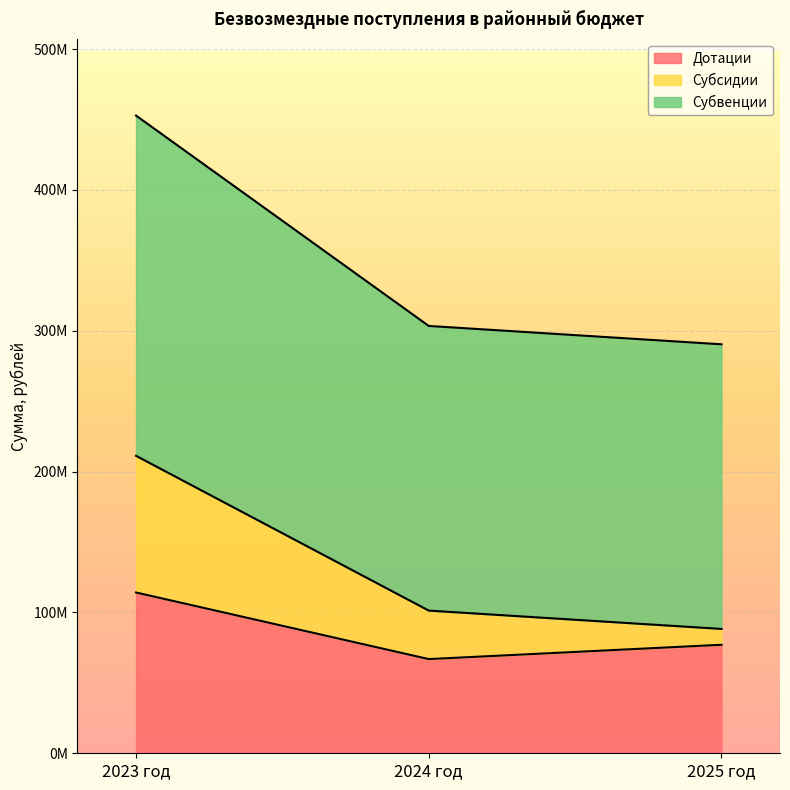

The value of Субсидии at 2024 год is 176035544.0. True or false?

False